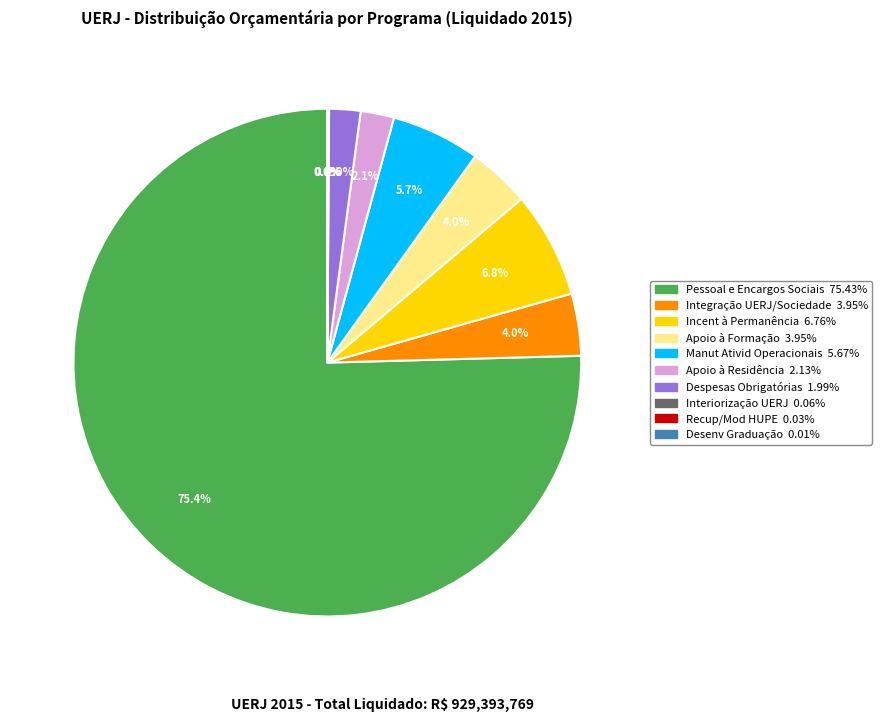

Does any single category account for the majority?

Yes